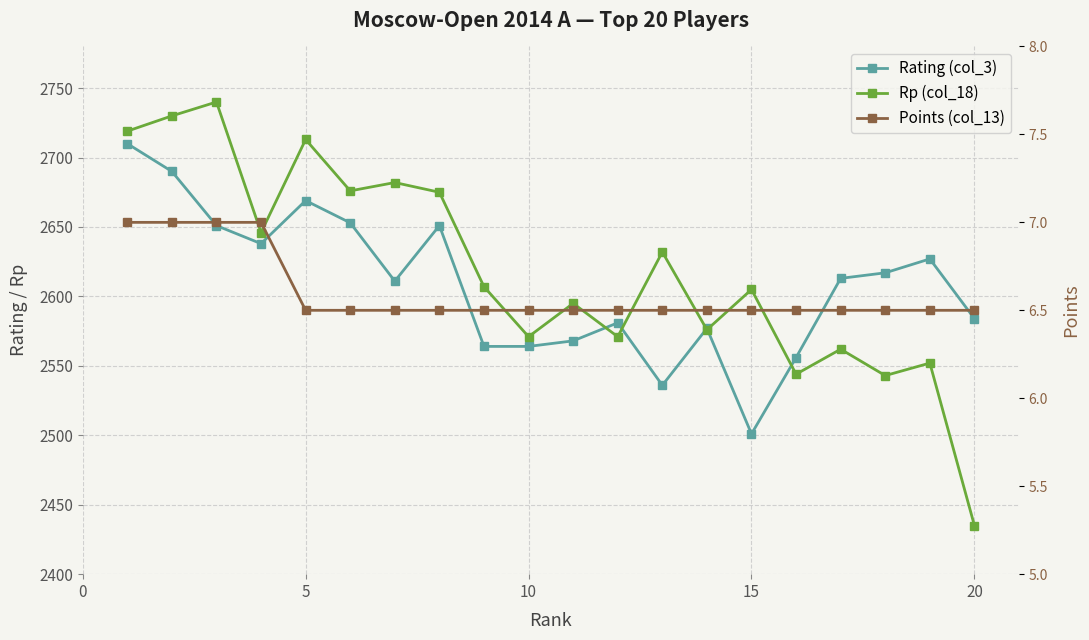

Reading left to right, what are all the values shown in this chart?

Rating (col_3): 2710.0	2690.0	2651.0	2638.0	2669.0	2653.0	2611.0	2651.0	2564.0	2564.0	2568.0	2581.0	2536.0	2577.0	2501.0	2556.0	2613.0	2617.0	2627.0	2584.0
Rp (col_18): 2719.0	2730.0	2740.0	2646.0	2713.0	2676.0	2682.0	2675.0	2607.0	2571.0	2595.0	2571.0	2632.0	2576.0	2605.0	2544.0	2562.0	2543.0	2552.0	2435.0
Points (col_13): 7.0	7.0	7.0	7.0	6.5	6.5	6.5	6.5	6.5	6.5	6.5	6.5	6.5	6.5	6.5	6.5	6.5	6.5	6.5	6.5